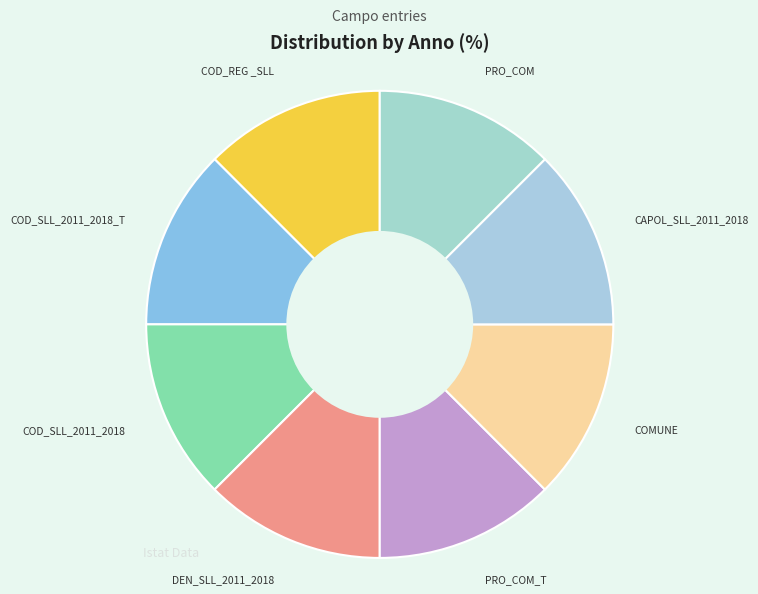

Which category has the smallest portion of the pie?

COD_SLL_2011_2018_T